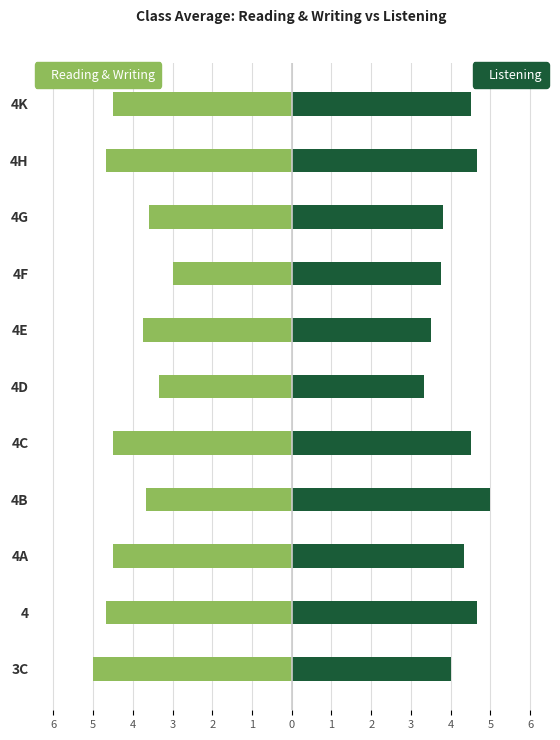

Count the number of data series in this chart.

2